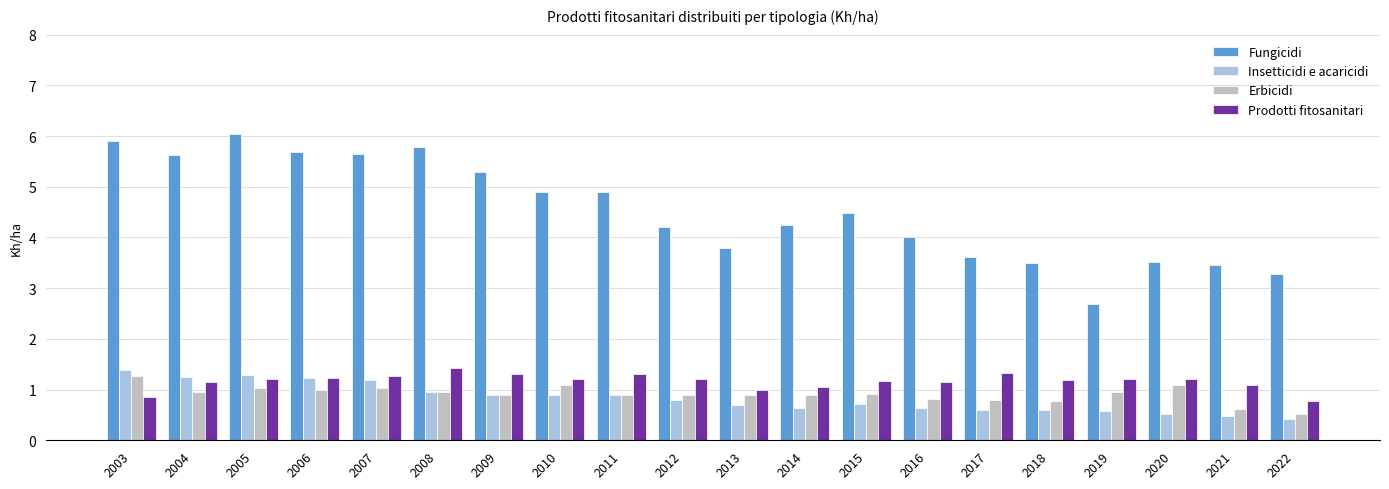

What is the sum of all Erbicidi values?

18.3